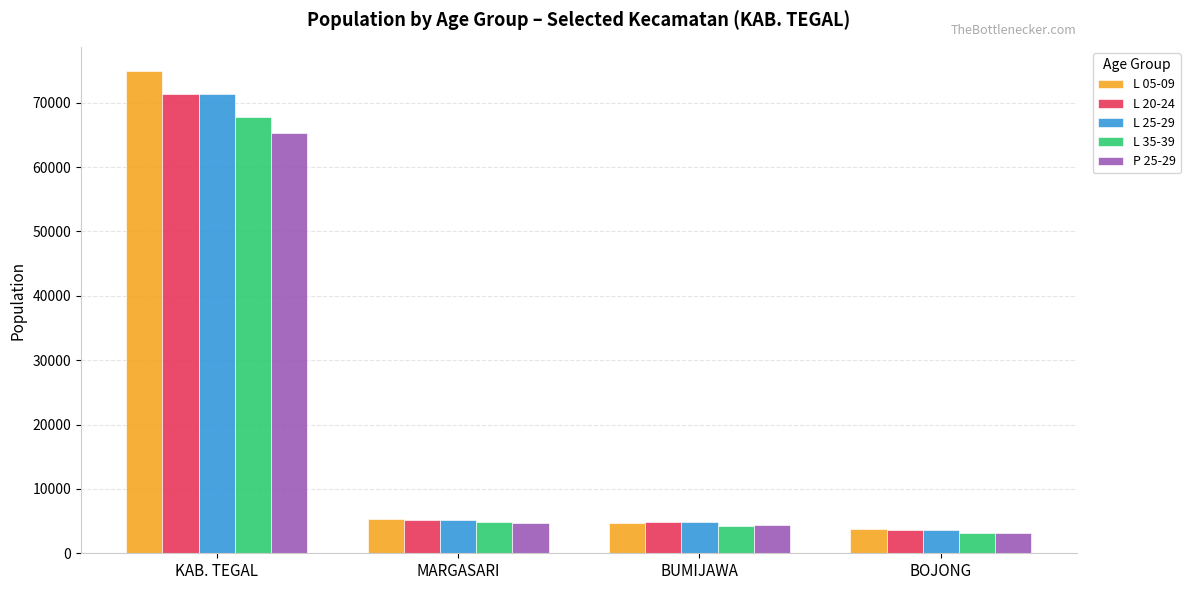

What is the sum of the P 25-29 values at BUMIJAWA and KAB. TEGAL?

69730